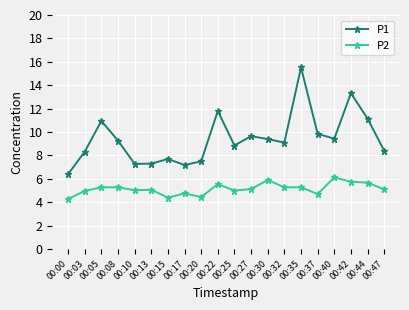

True or false: P1 has more than 0 points higher than both neighbors.

True